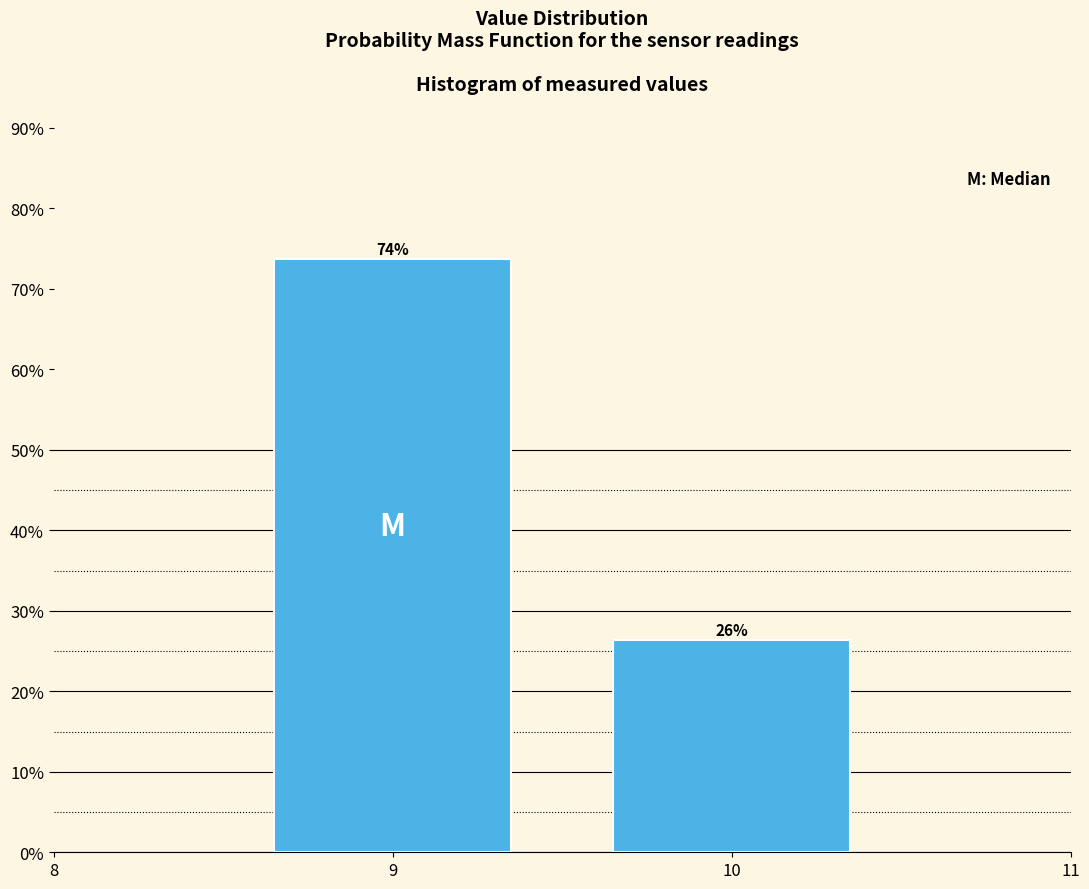

What is the value of the 1st bar from the left?

73.7